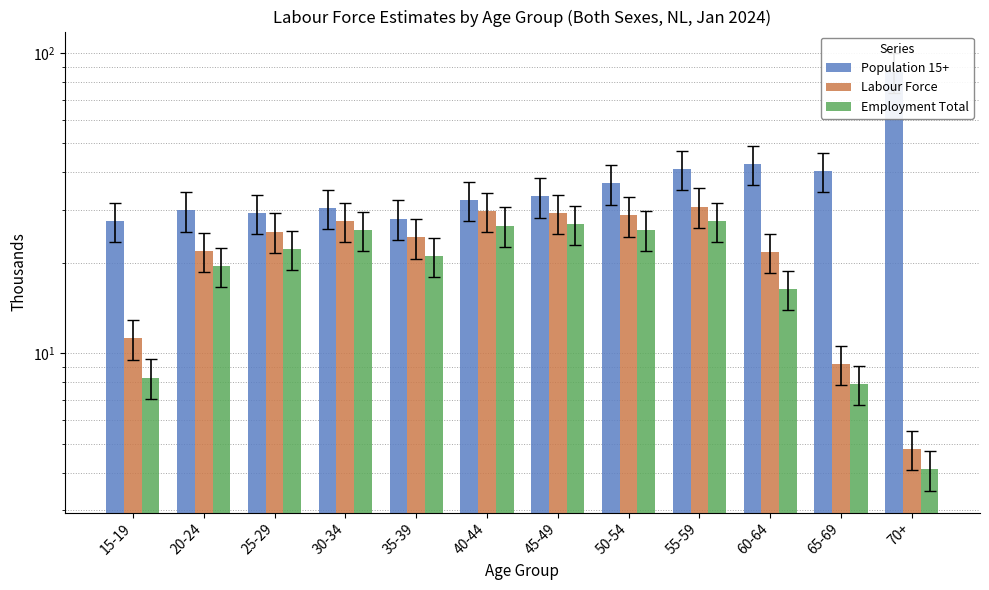

List the labels in order of Population 15+ value, largest first.

70+, 60-64, 55-59, 65-69, 50-54, 45-49, 40-44, 30-34, 20-24, 25-29, 35-39, 15-19